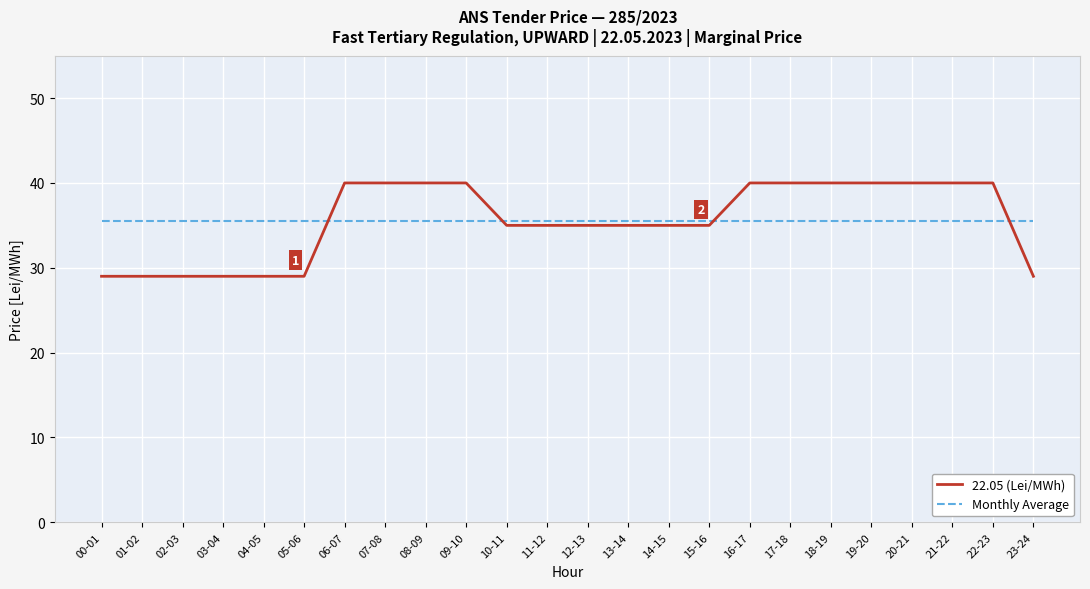

What is the smallest value displayed?

29.0